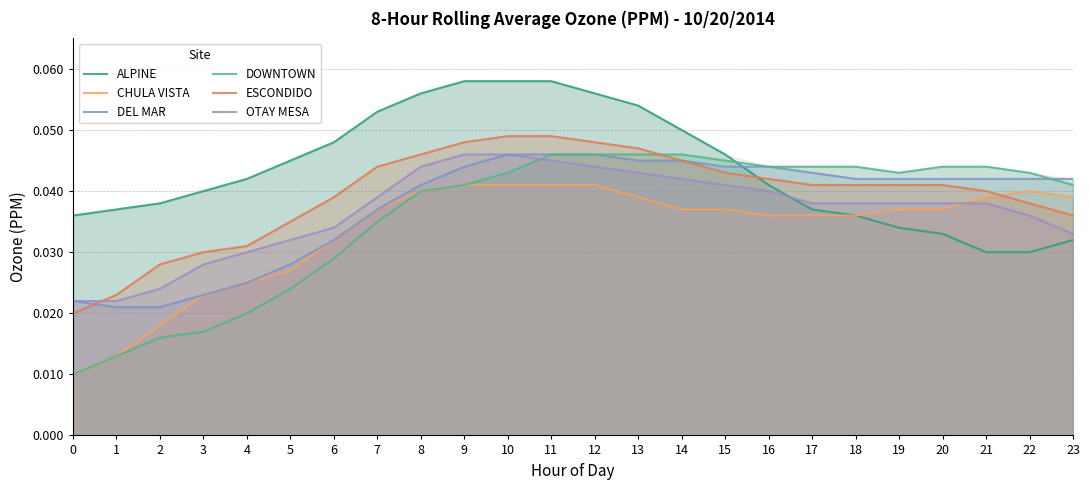

List the labels in order of CHULA VISTA value, largest first.

9, 10, 11, 12, 8, 22, 13, 21, 23, 7, 14, 15, 19, 20, 16, 17, 18, 6, 5, 4, 3, 2, 1, 0